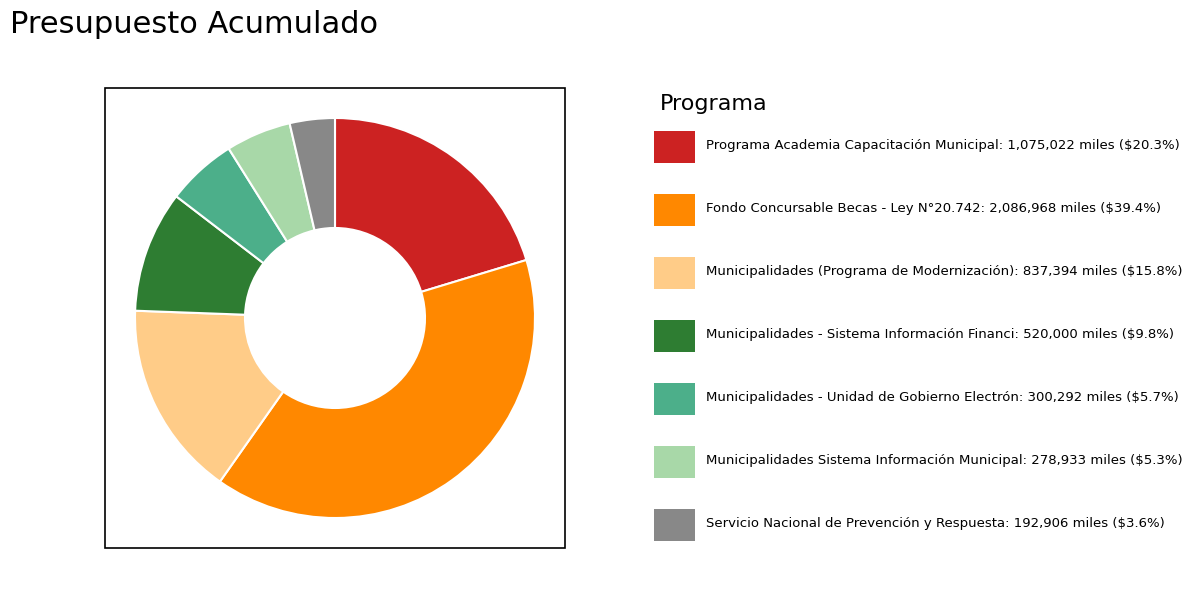

Does any single category account for the majority?

No